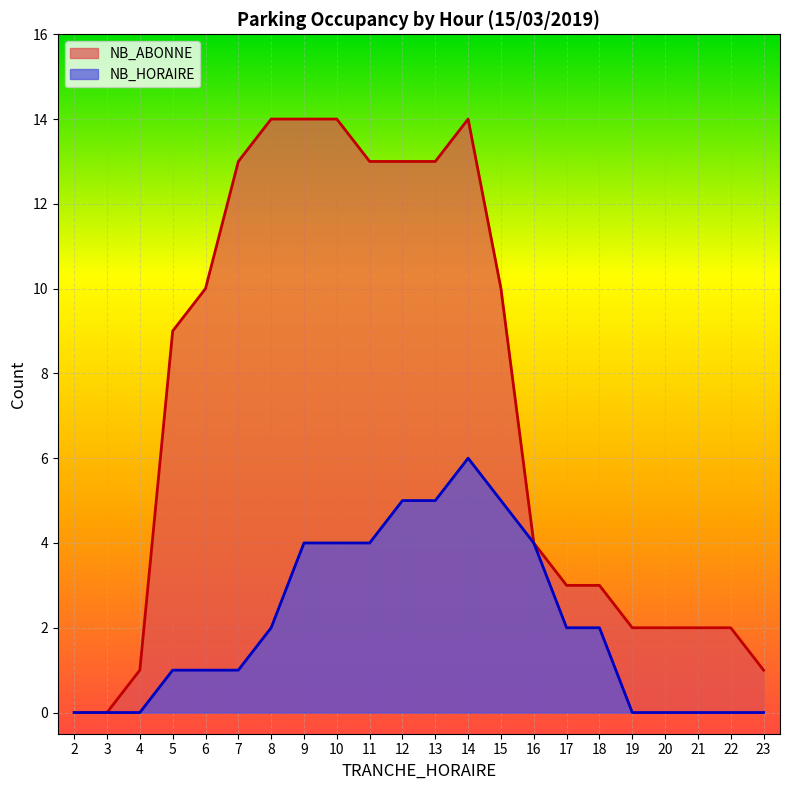

The value of NB_HORAIRE at 18 is 3. True or false?

False